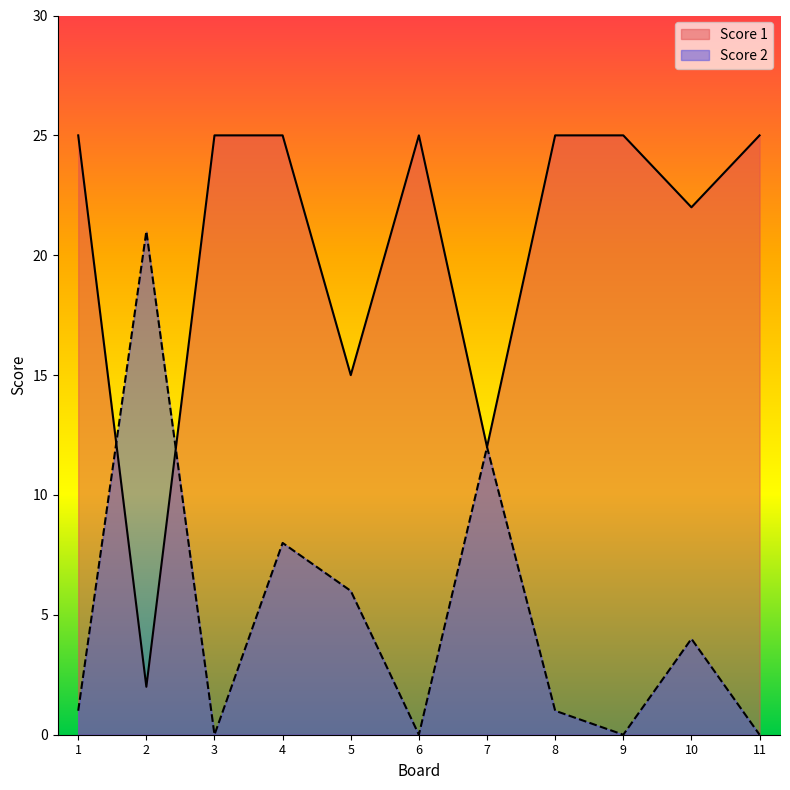

Read the Score 1 value at 7, to the nearest 10.

10